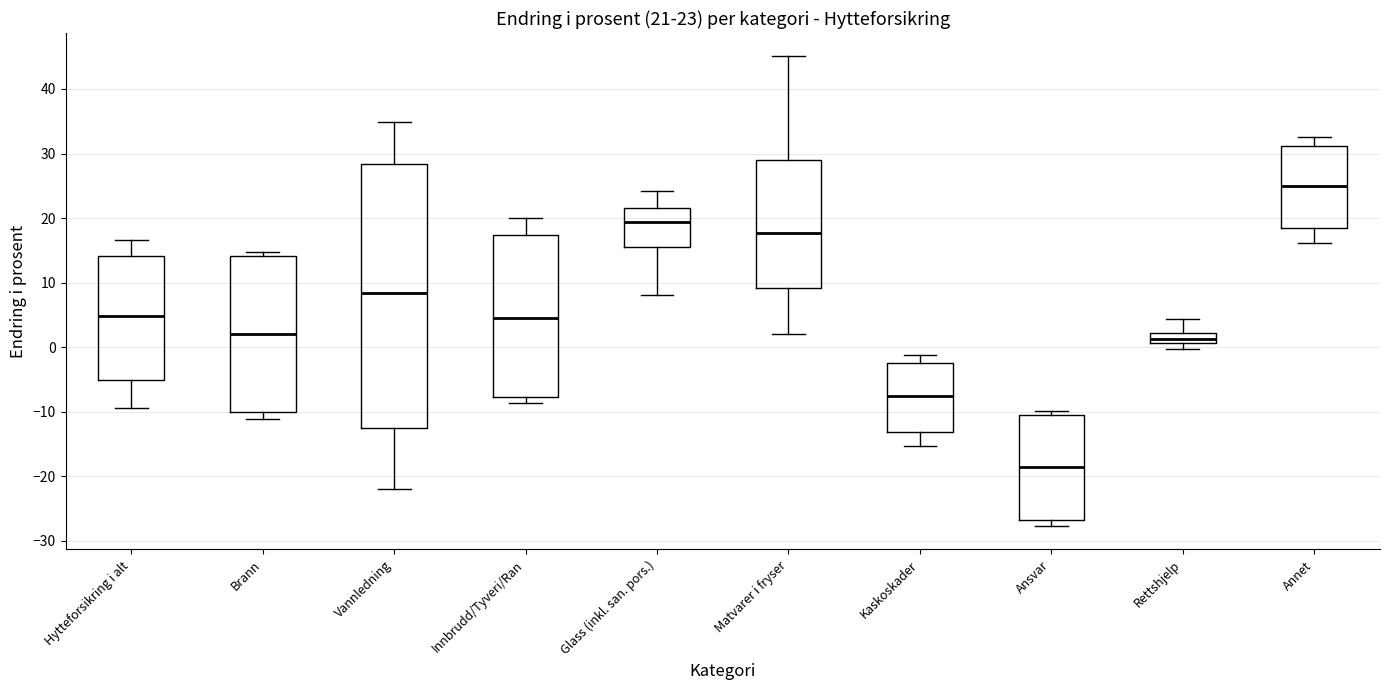

Comparing the boxes themselves (not the whiskers), which one is the tallest?

Vannledning